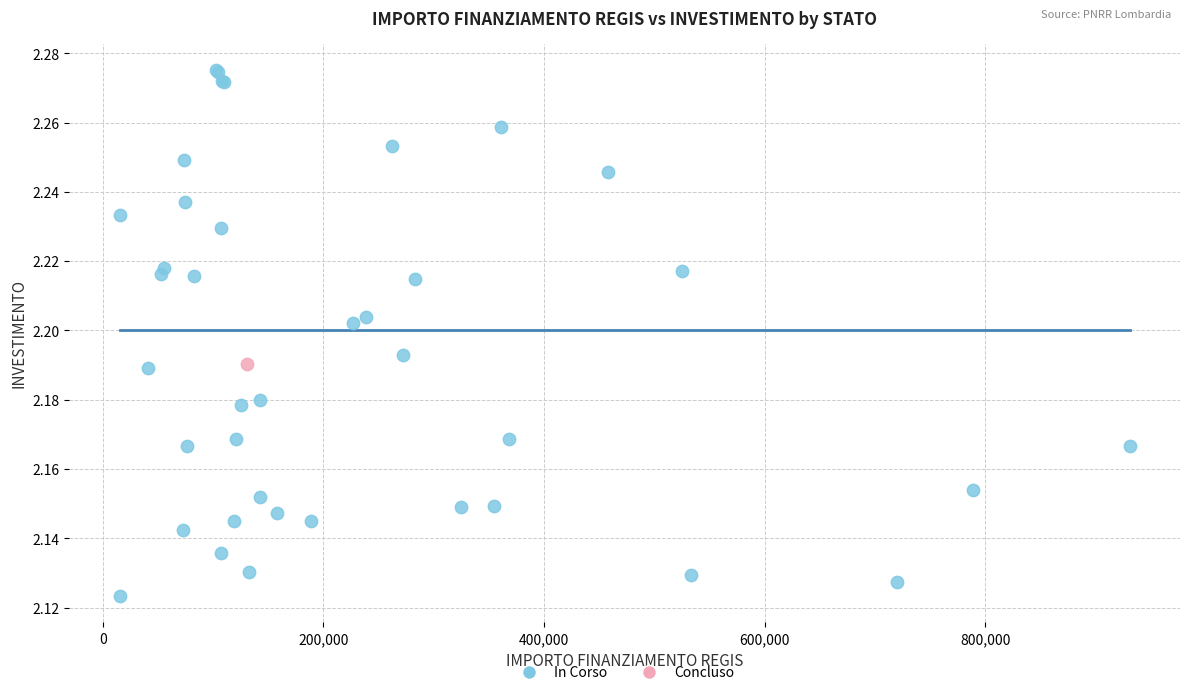

What are all the series names shown in the legend?

In Corso, Concluso